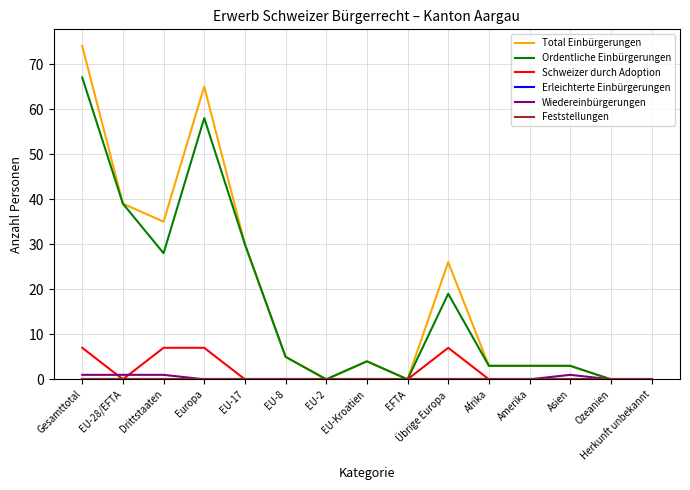

Is this an area chart (filled region under the line)?

No